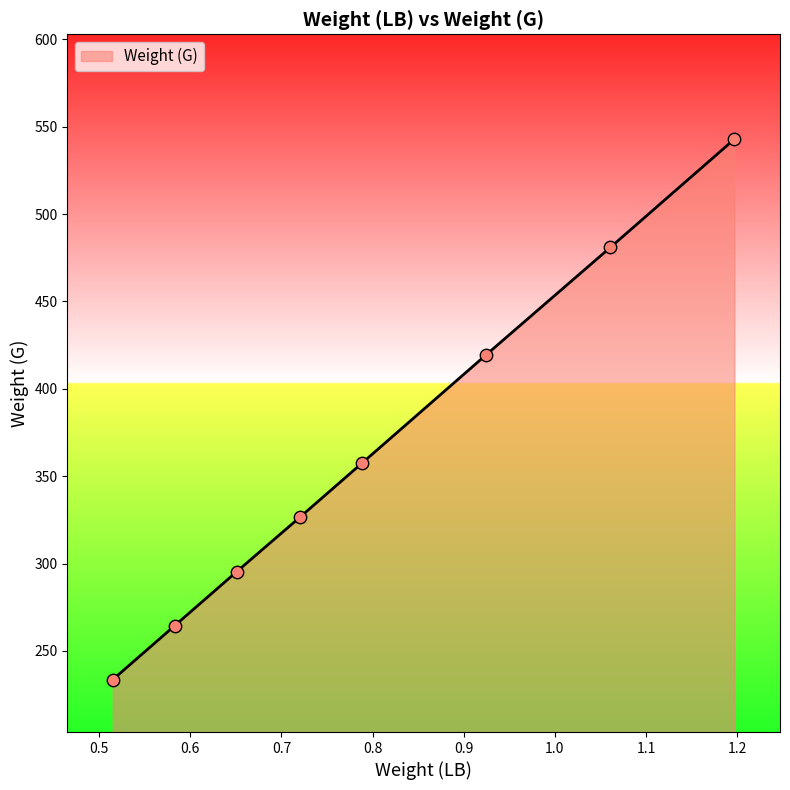

What is the minimum value shown in the chart?

233.6